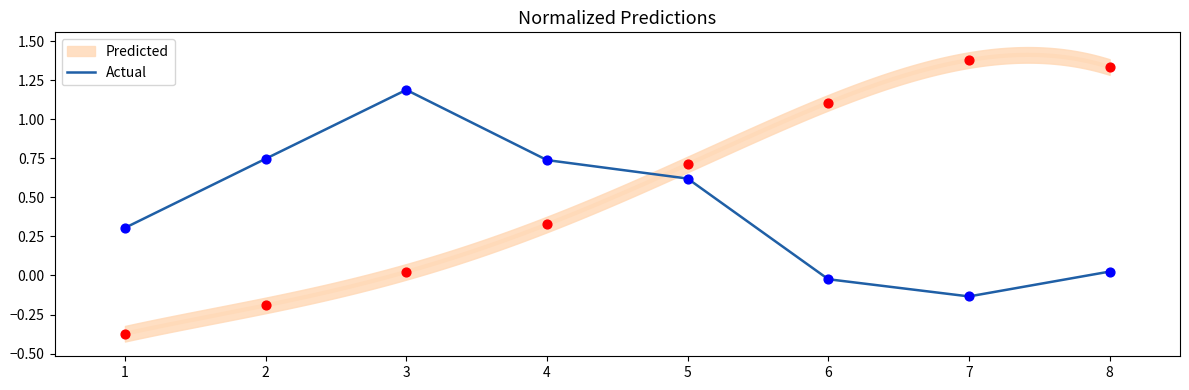

Between 2 and 7, which is larger?

2